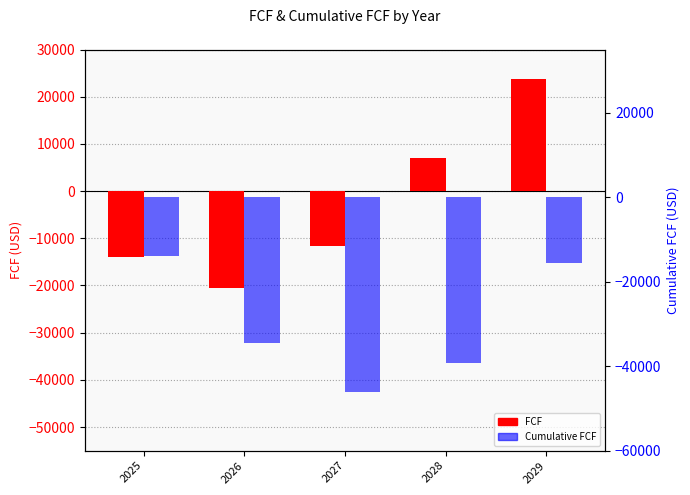

At 2029, list the series in order from largest to smallest.

FCF, Cumulative FCF